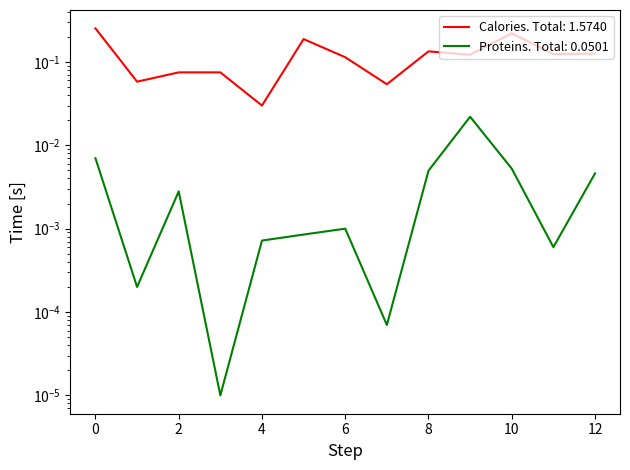

How many Kalories (Calories) values are between 0 and 1?

13